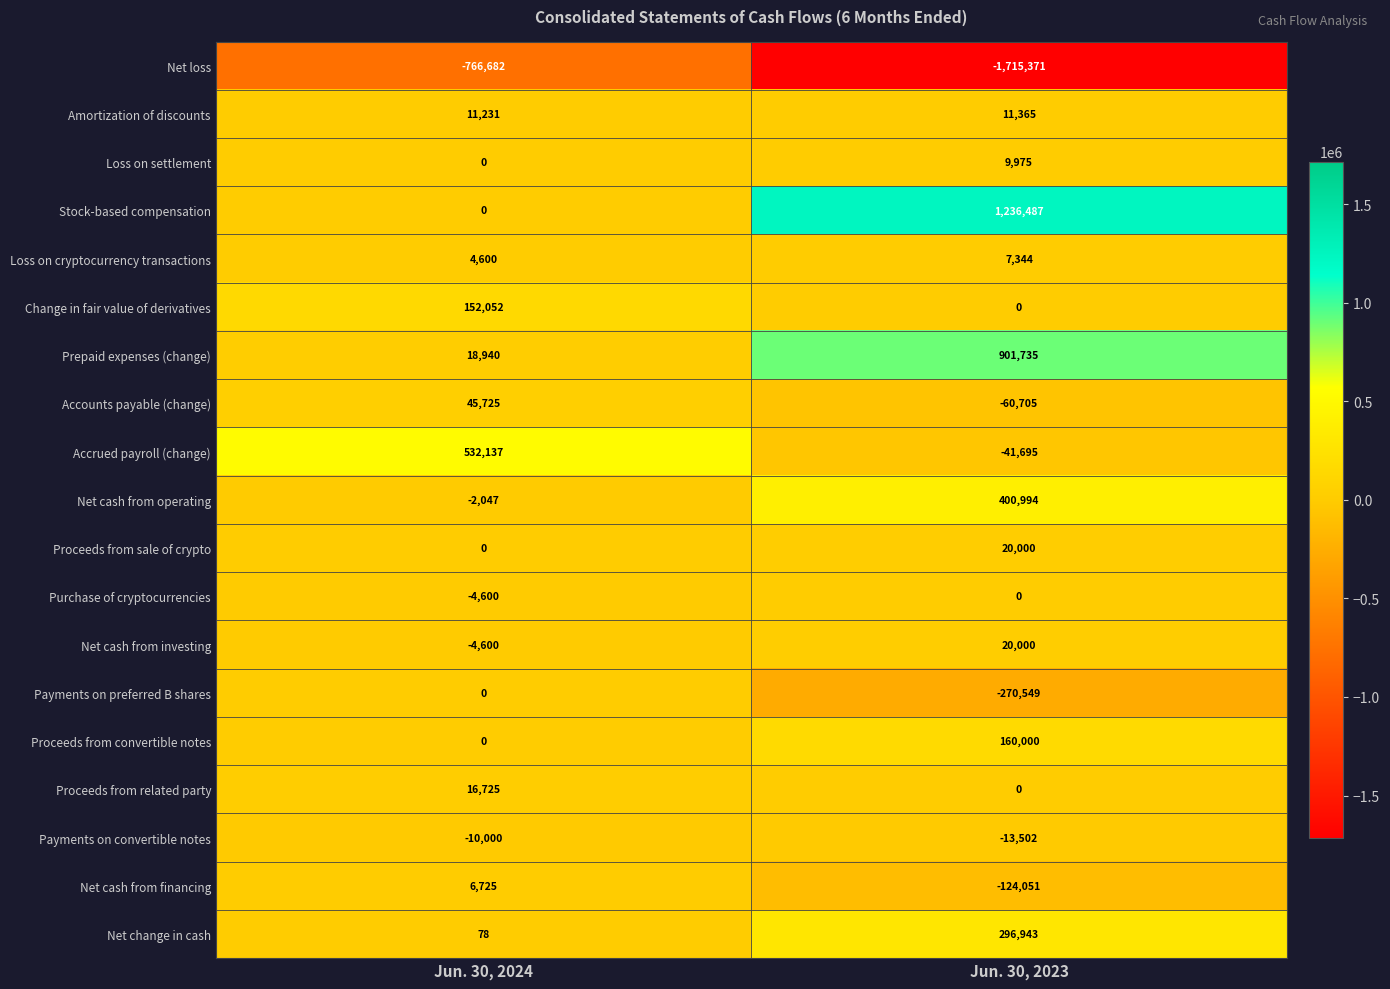

What value does the Accounts payable (change) series have at Jun. 30, 2023?

-60705